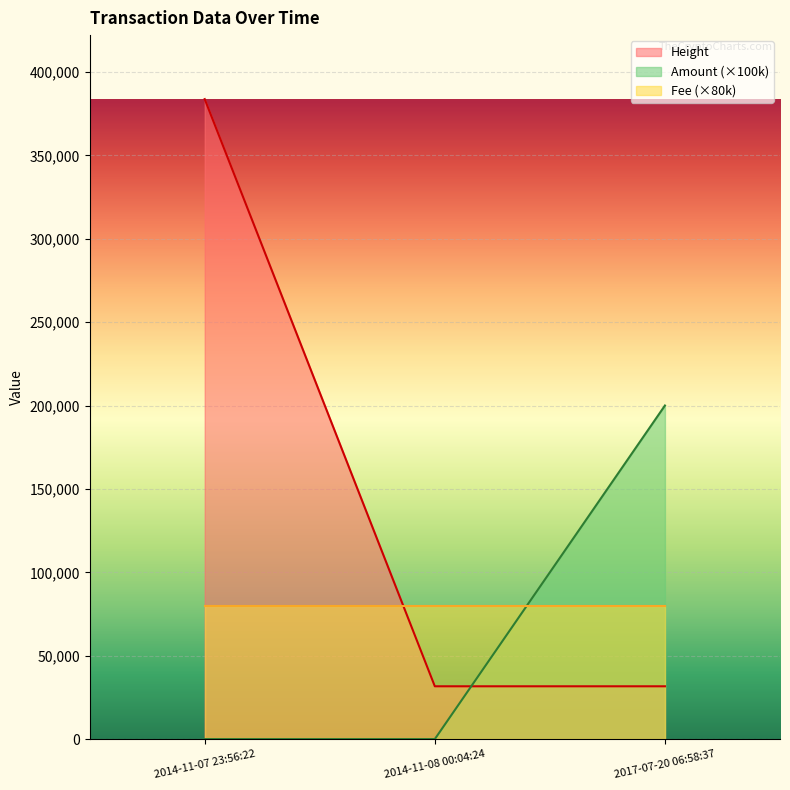

Which series has the largest total across all categories?

Height